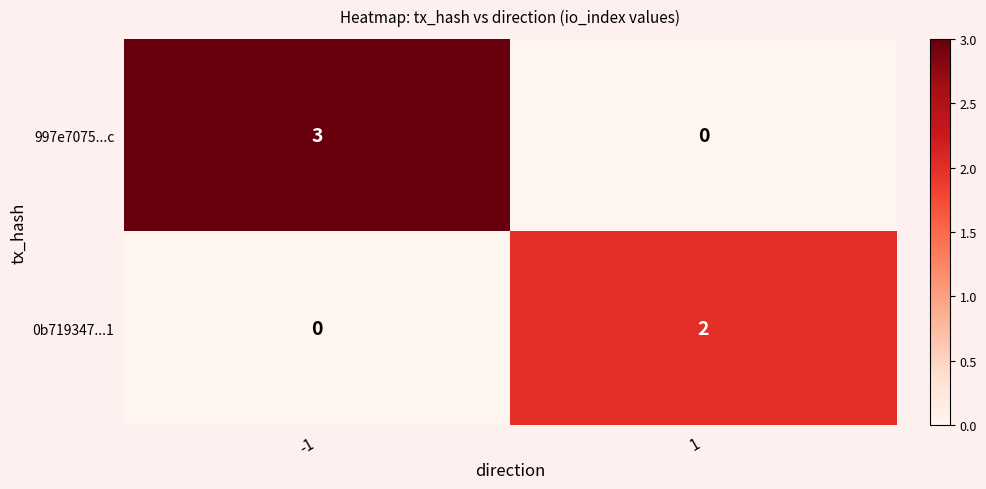

True or false: 0b719347...1 has a value of -1 at -1.

False